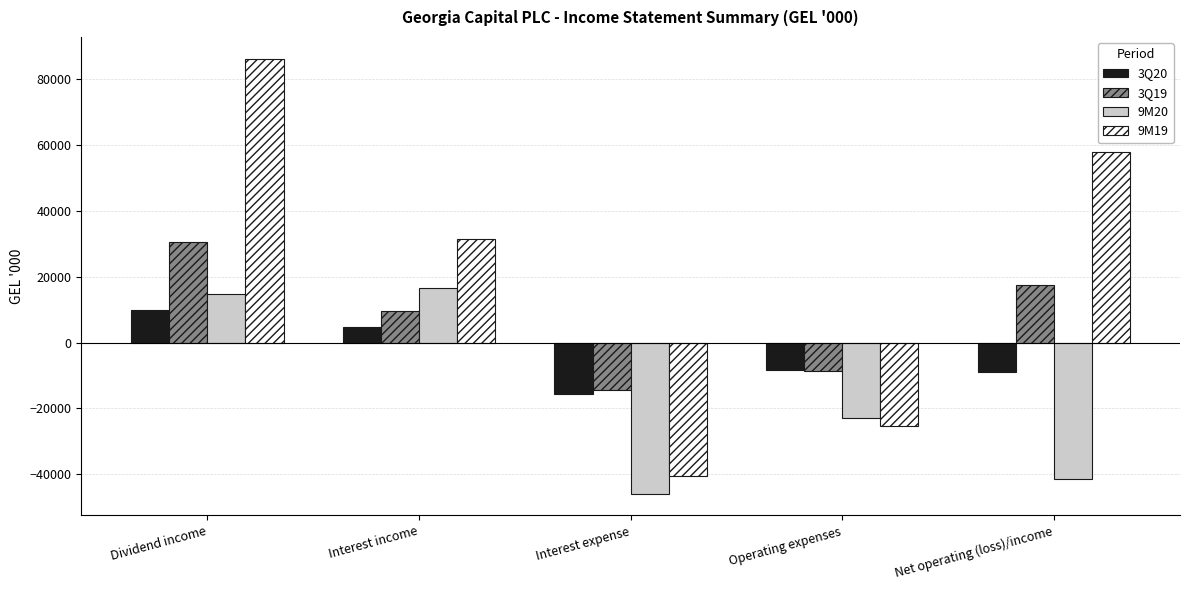

How many data points does each series have?

5